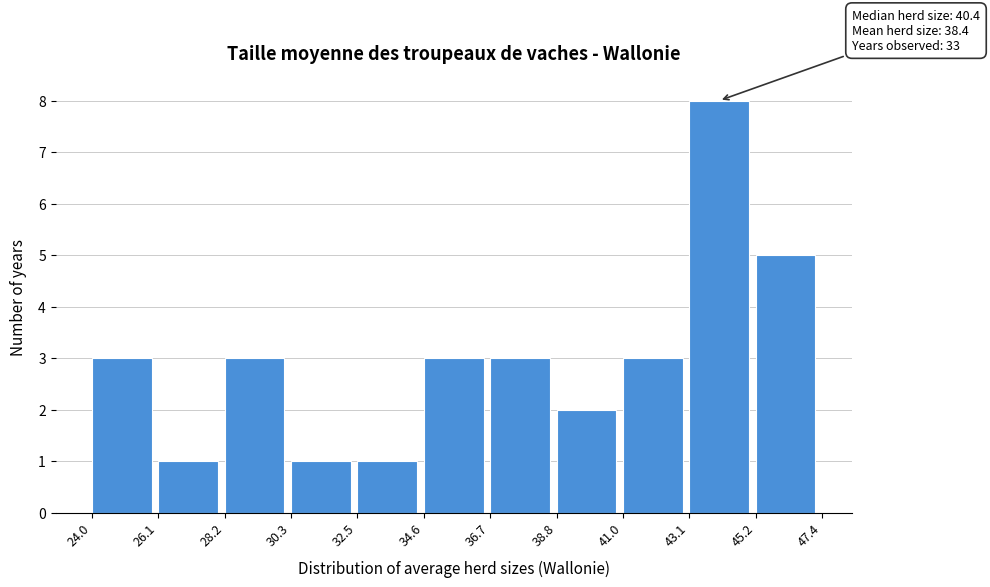

Over which range of the x-axis is the bar tallest?

43.1 to 45.2